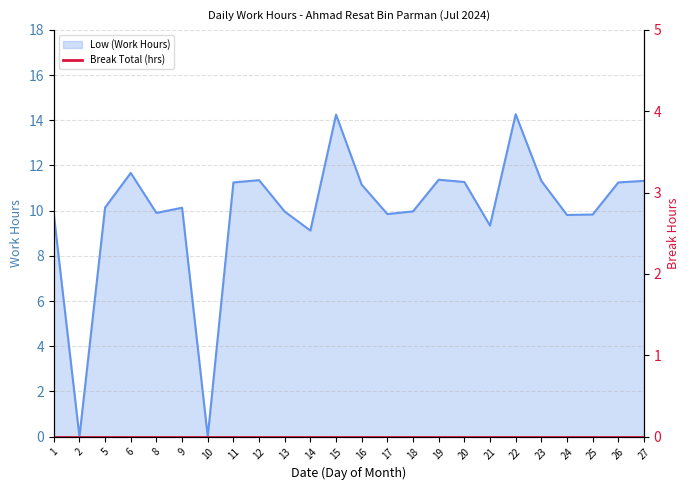

Which label corresponds to the smallest value in the chart?

2